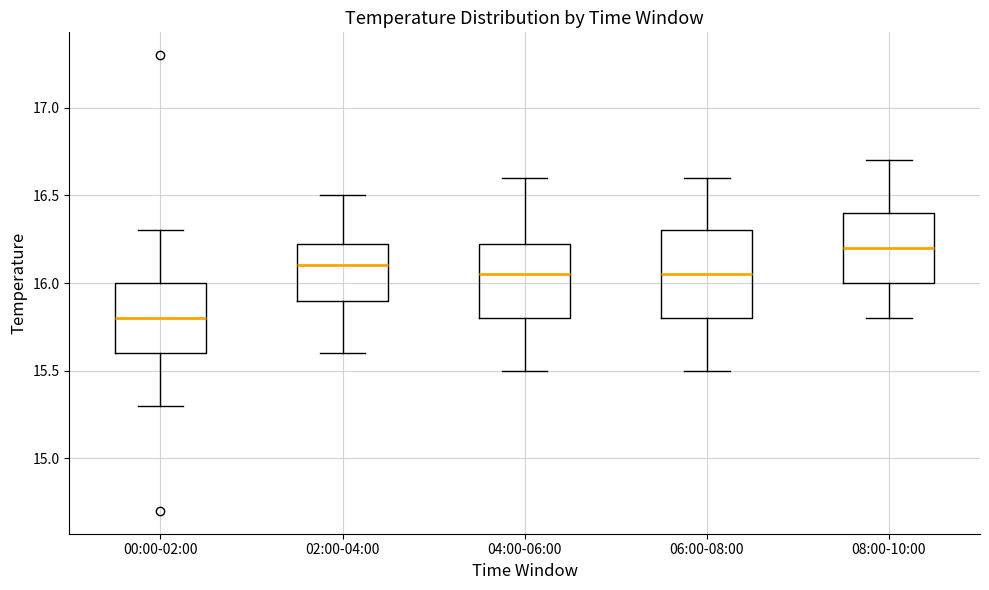

Reading left to right, read every box against the y-axis: the position of its median line, the range the box covers, and the ends of its whiskers. The values are not printed on the chart, so give them approximately, as read against the axis.

00:00-02:00: median 15.80, box 15.60 to 16.00, whiskers 15.30 to 16.30
02:00-04:00: median 16.10, box 15.90 to 16.25, whiskers 15.60 to 16.50
04:00-06:00: median 16.05, box 15.80 to 16.25, whiskers 15.50 to 16.60
06:00-08:00: median 16.05, box 15.80 to 16.30, whiskers 15.50 to 16.60
08:00-10:00: median 16.20, box 16.00 to 16.40, whiskers 15.80 to 16.70